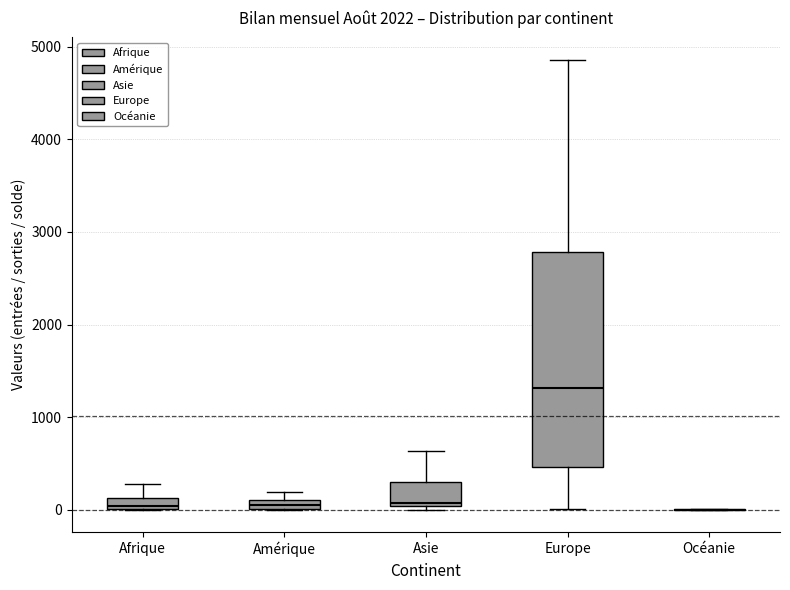

Which box is the tallest, from its lower edge to its upper edge?

Europe